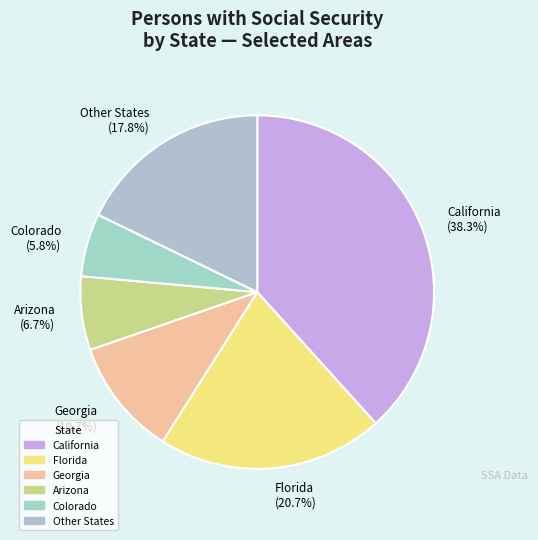

What percentage do California (38.3%) and Florida (20.7%) together represent?

59.0%